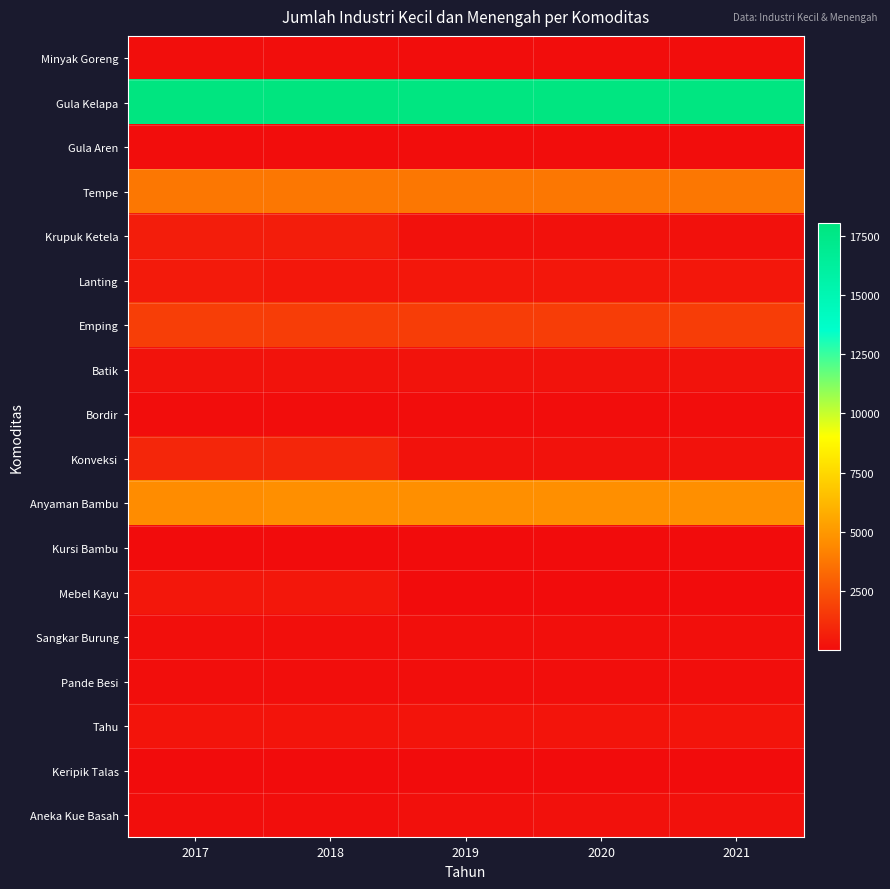

What is the total value across all series at 2017?

31578